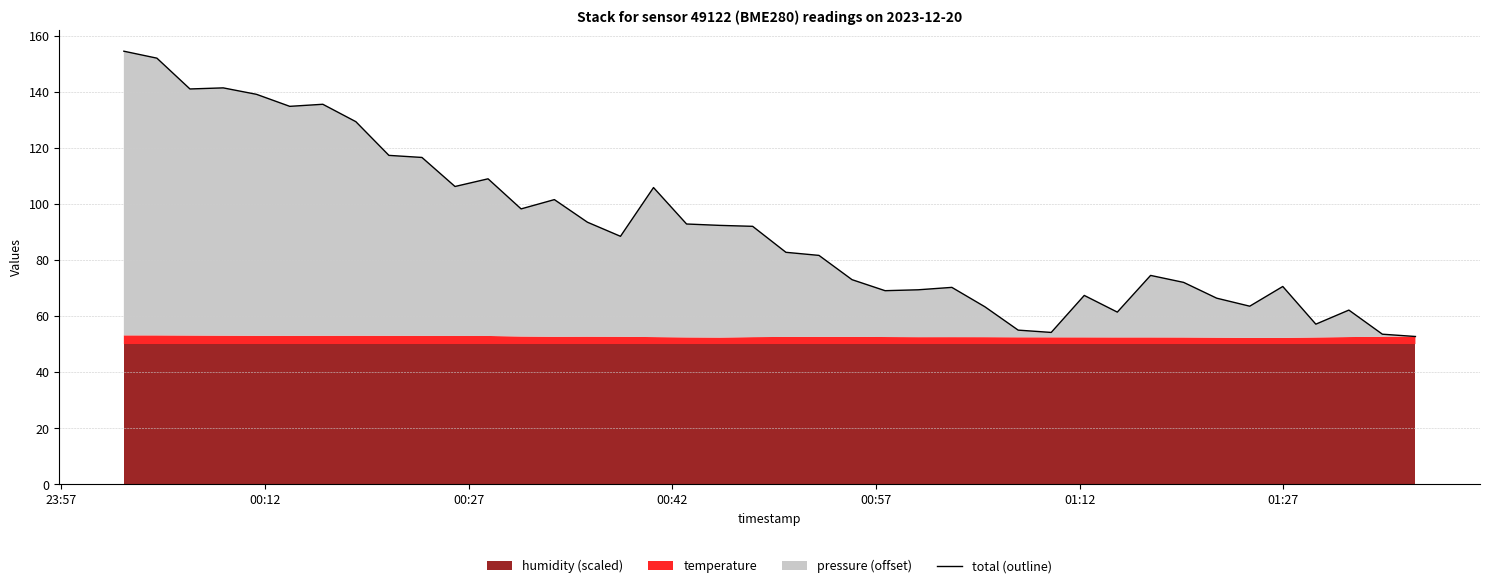

True or false: there are more than 1 points higher than both neighbors.

True